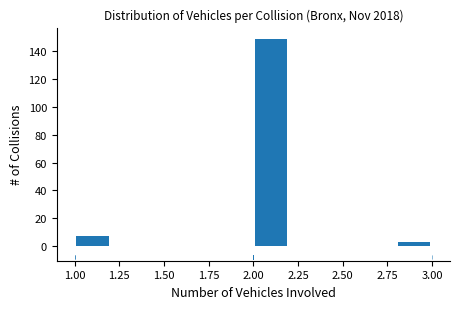

How tall is the bar that spans 1.0 to 1.2 on the x-axis? The values are not printed on the chart, so give them approximately, as read against the axis.

8